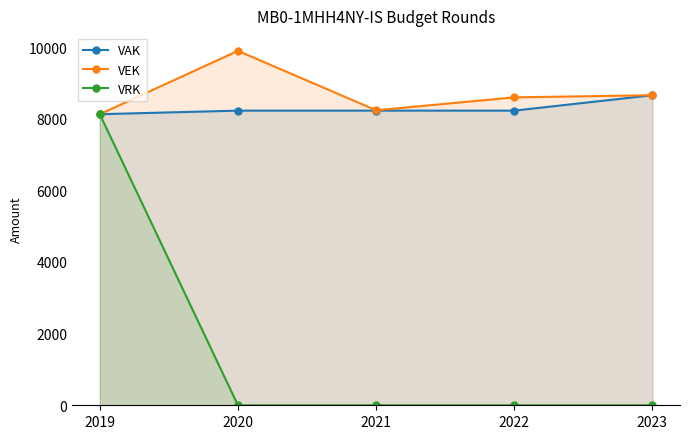

At 2022, list the series in order from largest to smallest.

VEK, VAK, VRK